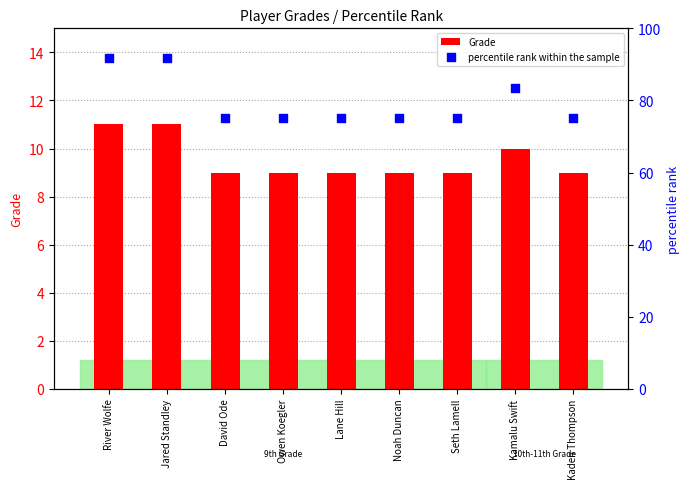

At how many categories does at least one series exceed 90?

2